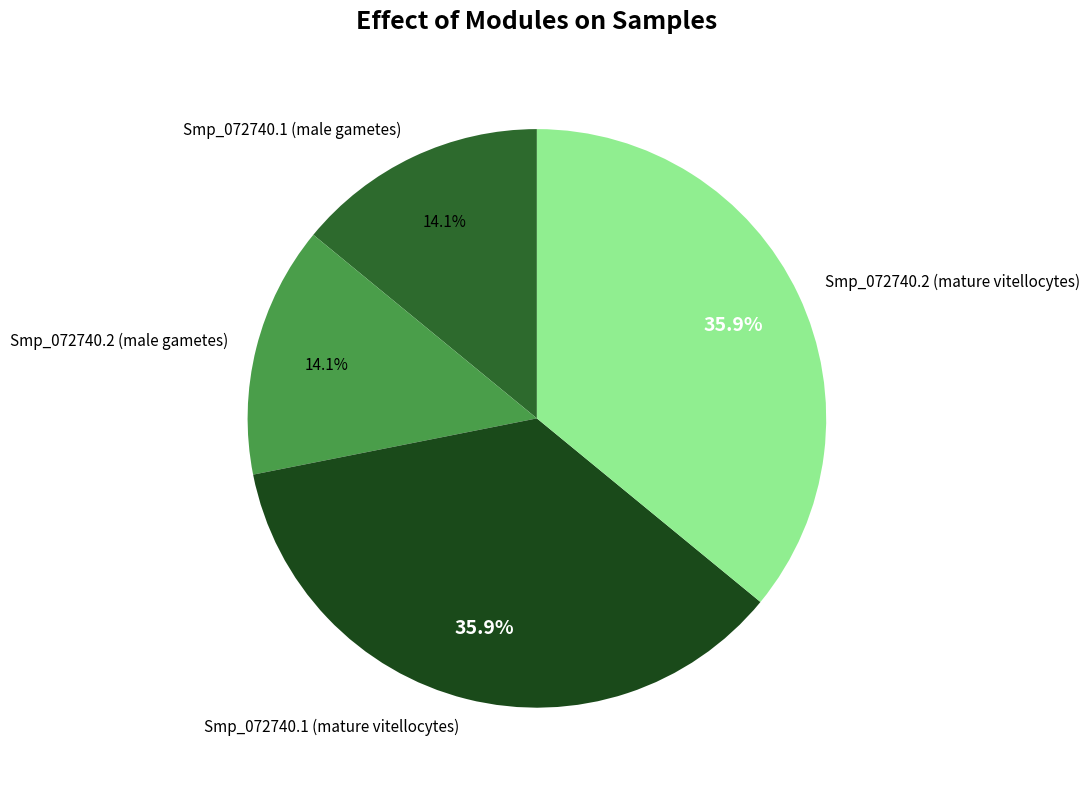

How many segments does this pie chart have?

4